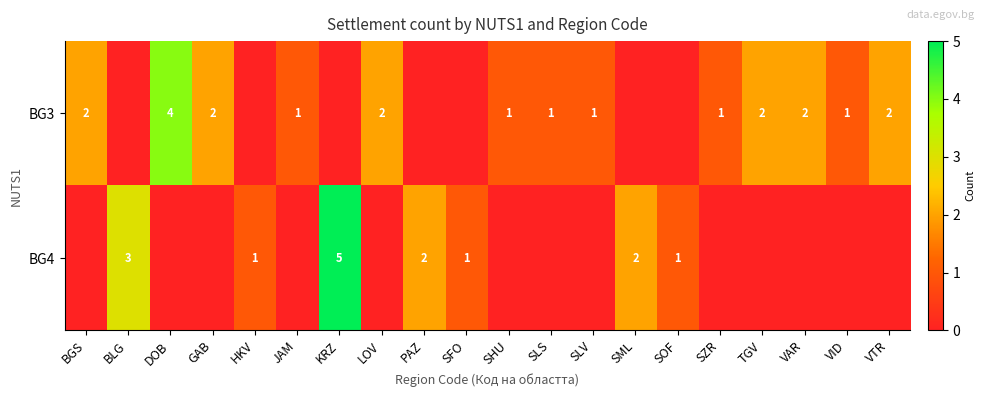

Is it true that BG3 equals 2 at LOV?

True